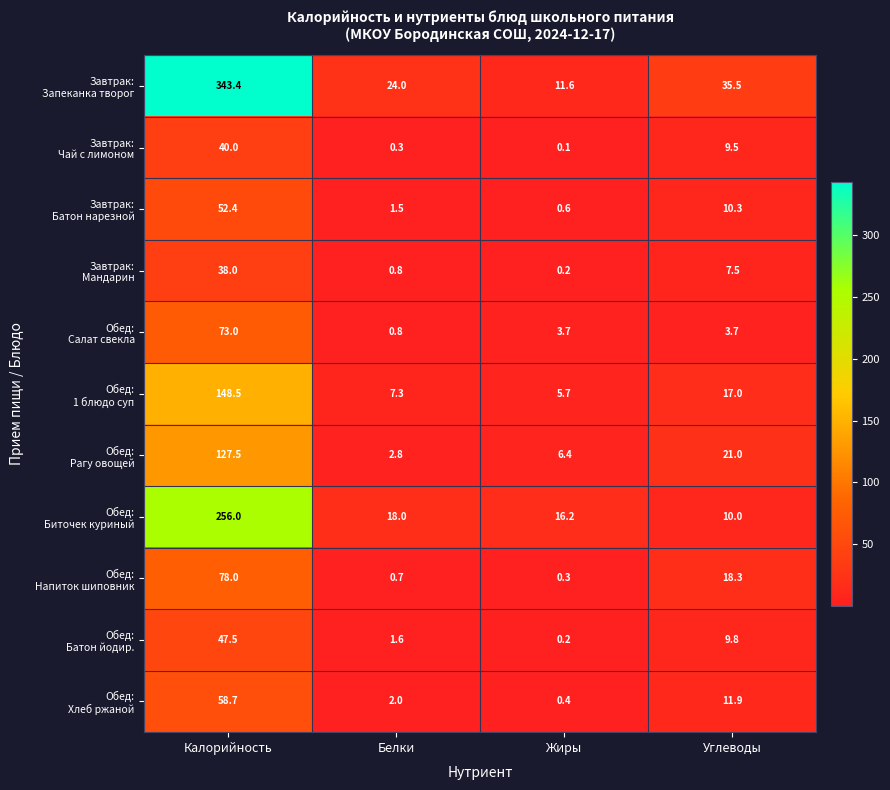

What is the spread (max minus min) of values at Жиры?

16.1